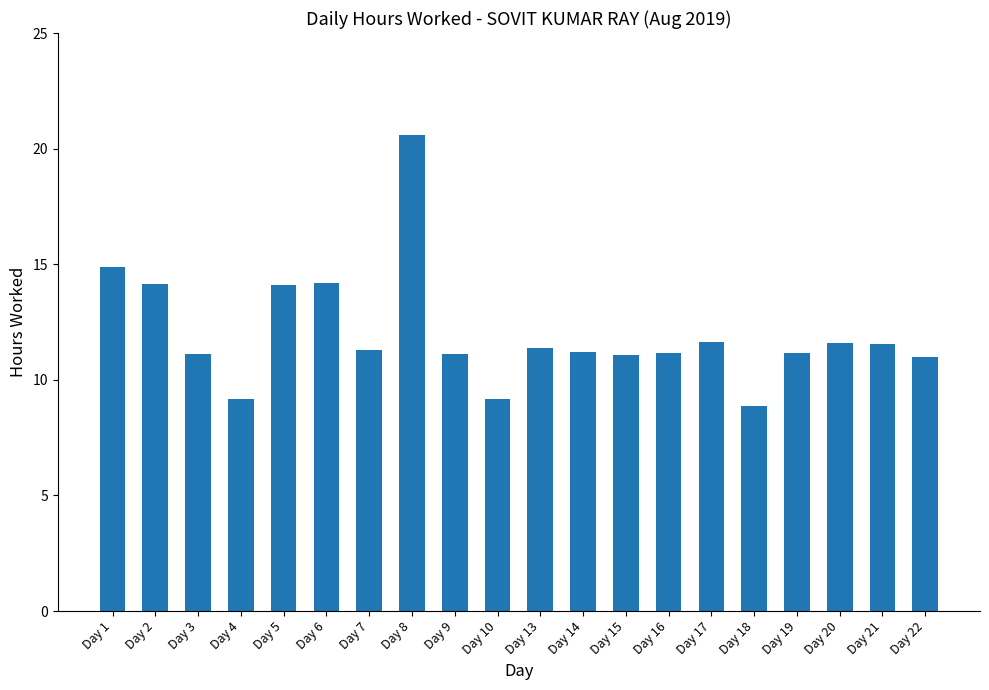

How many distinct data groups are displayed?

1